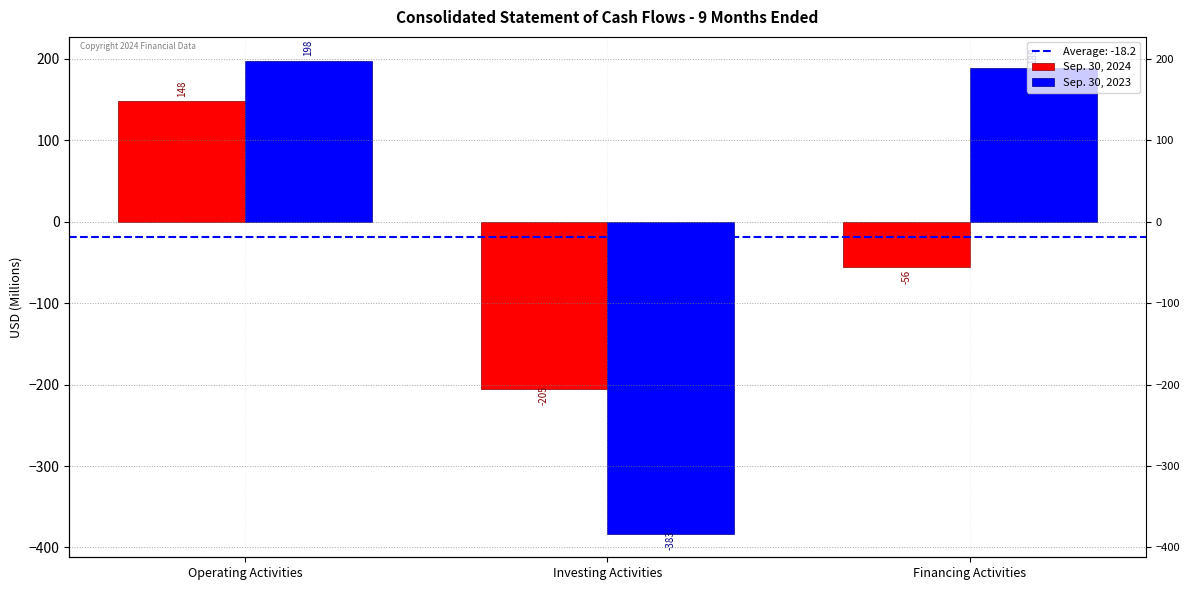

What is the label of the 3rd bar from the left?

Financing Activities